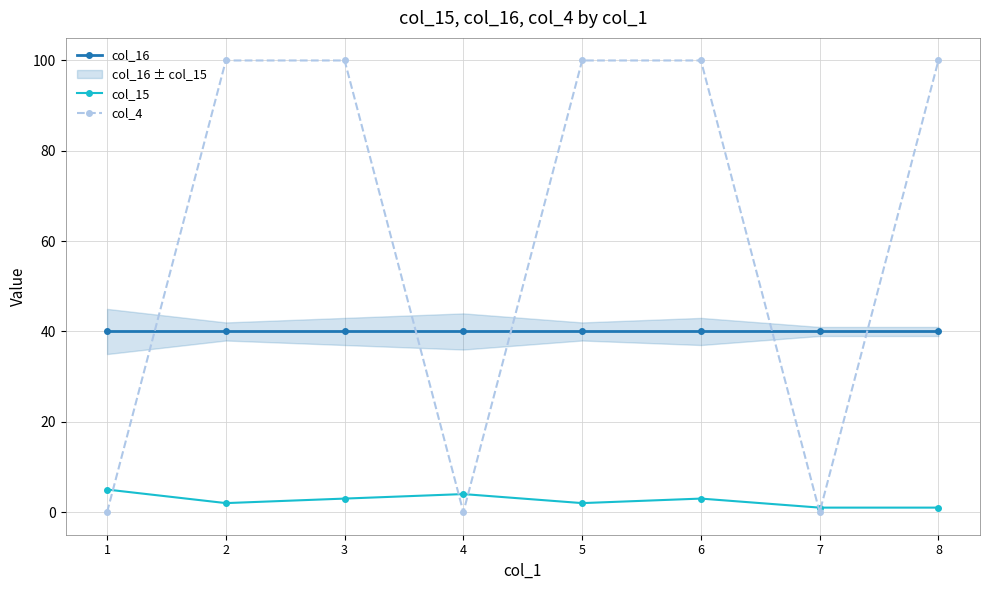

Is it true that col_4 equals 100 at 2?

True